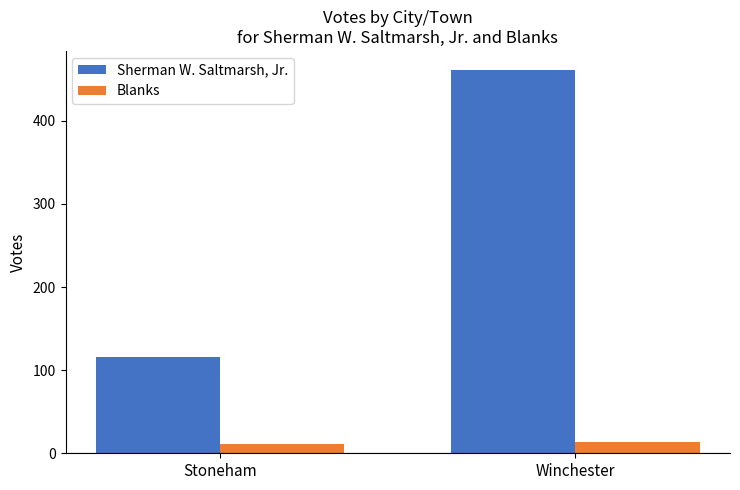

Which series has the largest total across all categories?

Sherman W. Saltmarsh, Jr.